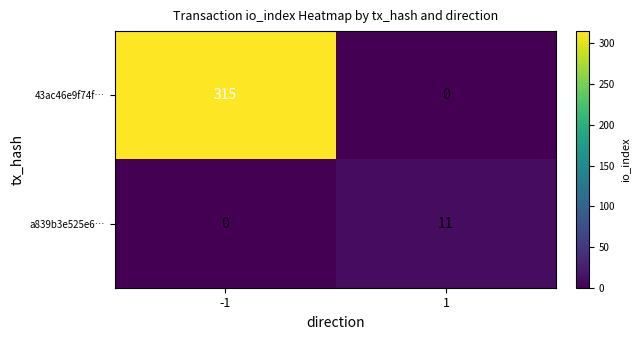

What is the sum of all a839b3e525e6… values?

11